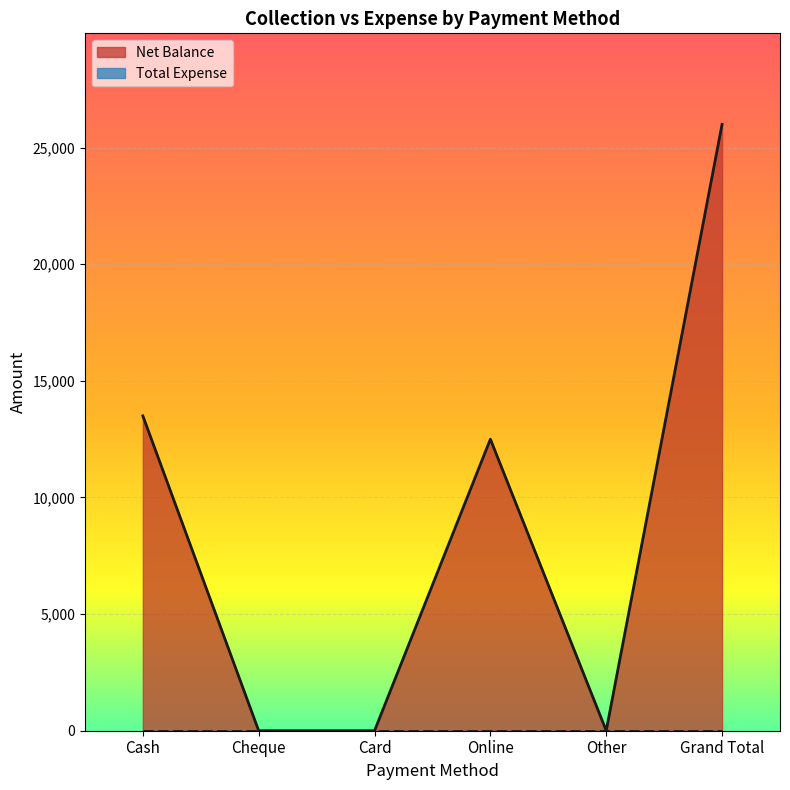

Between Online and Grand Total, which is larger?

Grand Total